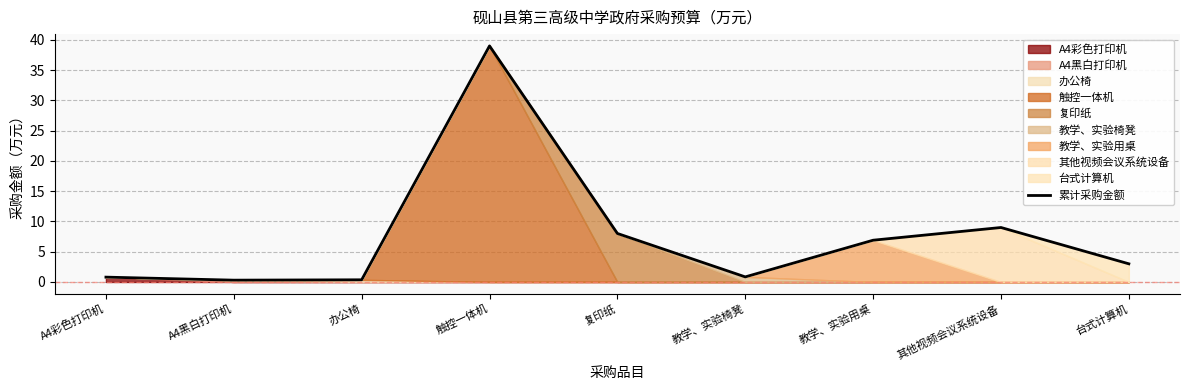

Rank the categories by value from lowest to highest.

A4黑白打印机, 办公椅, A4彩色打印机, 教学、实验椅凳, 台式计算机, 教学、实验用桌, 复印纸, 其他视频会议系统设备, 触控一体机